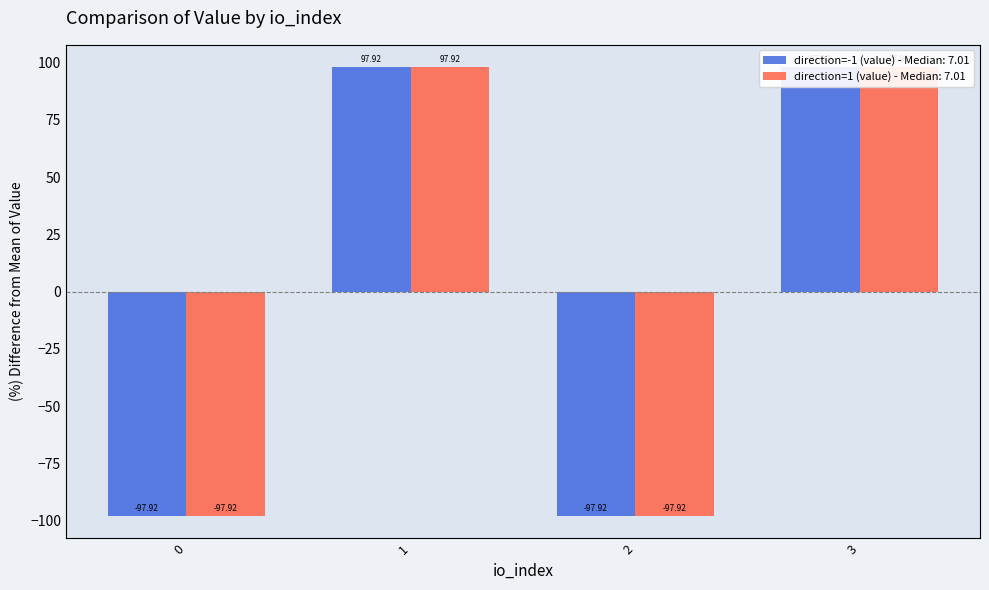

What is the minimum value shown in the chart?

-97.9